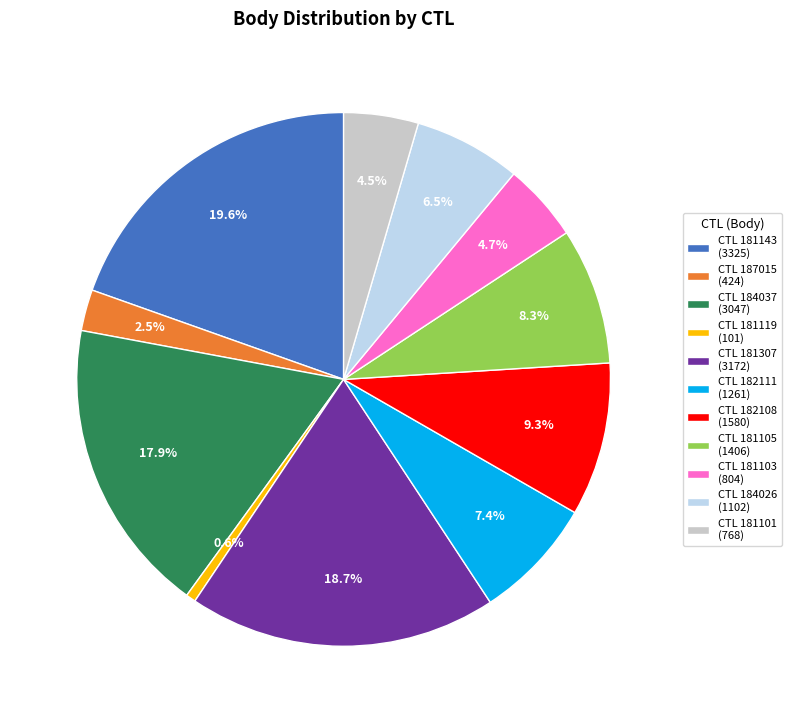

What is the smallest slice in the pie chart?

CTL 181119 (101)